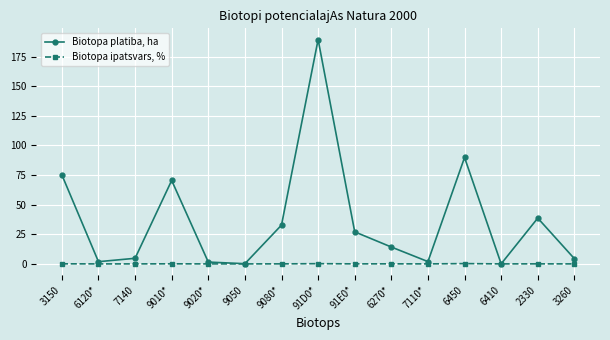

Between 7140 and 91D0*, which series saw the biggest shift?

Biotopa platiba, ha